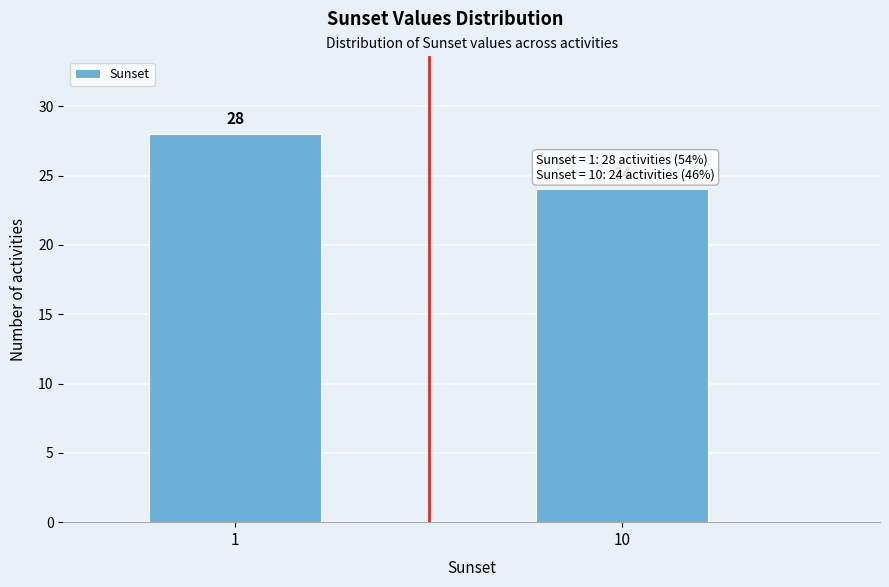

Reading left to right, what are all the values shown in this chart?

28	24